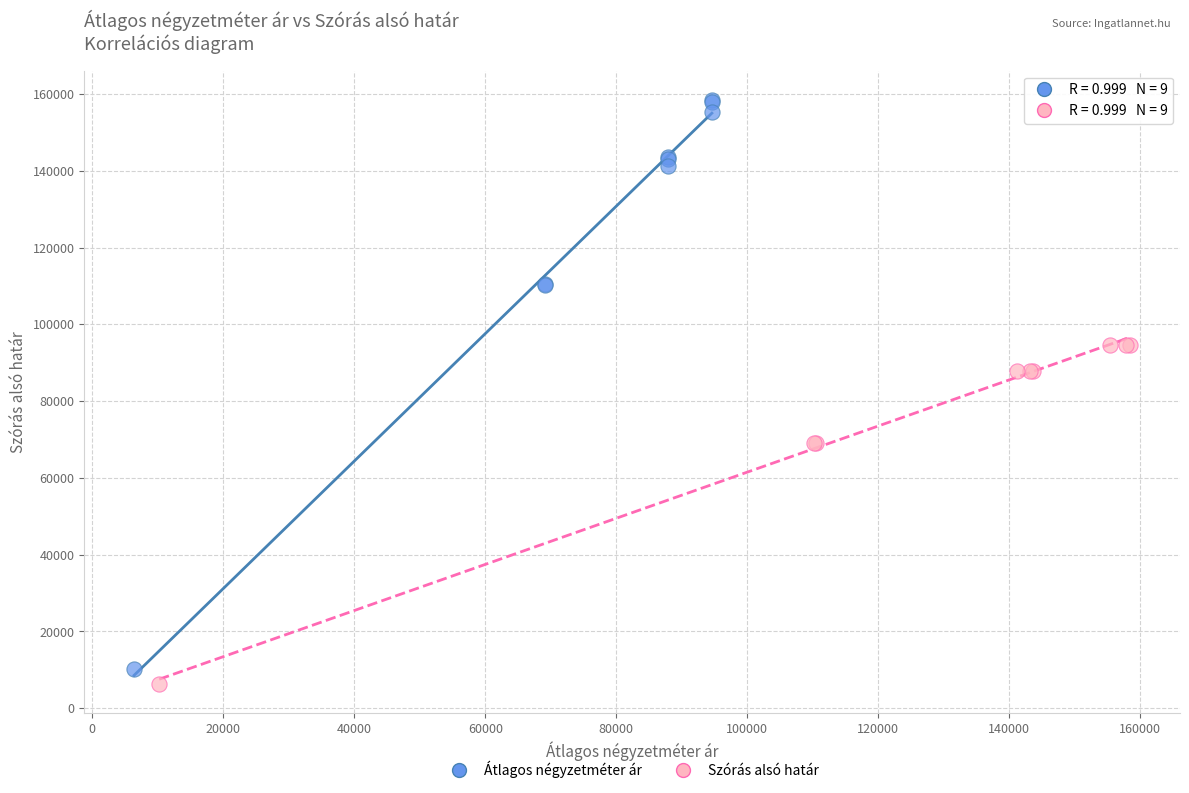

Which series has the widest spread of Y values?

Átlagos négyzetméter ár